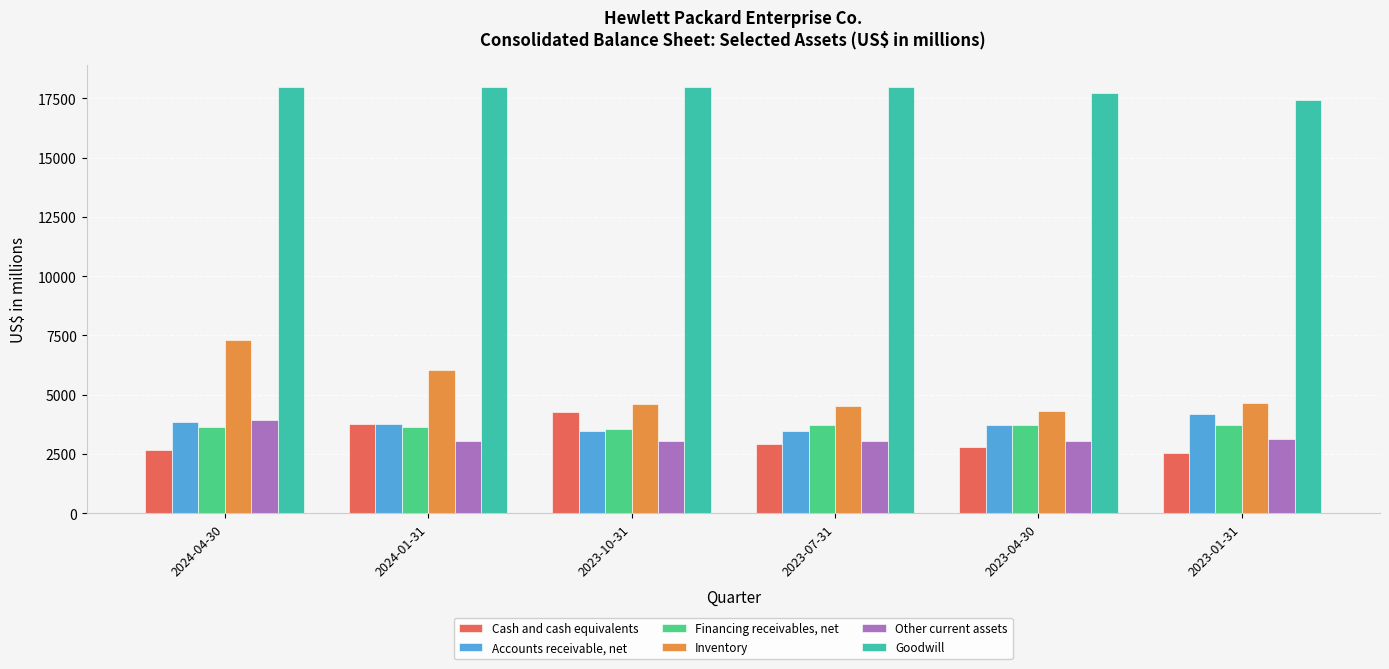

Which series has the largest total across all categories?

Goodwill